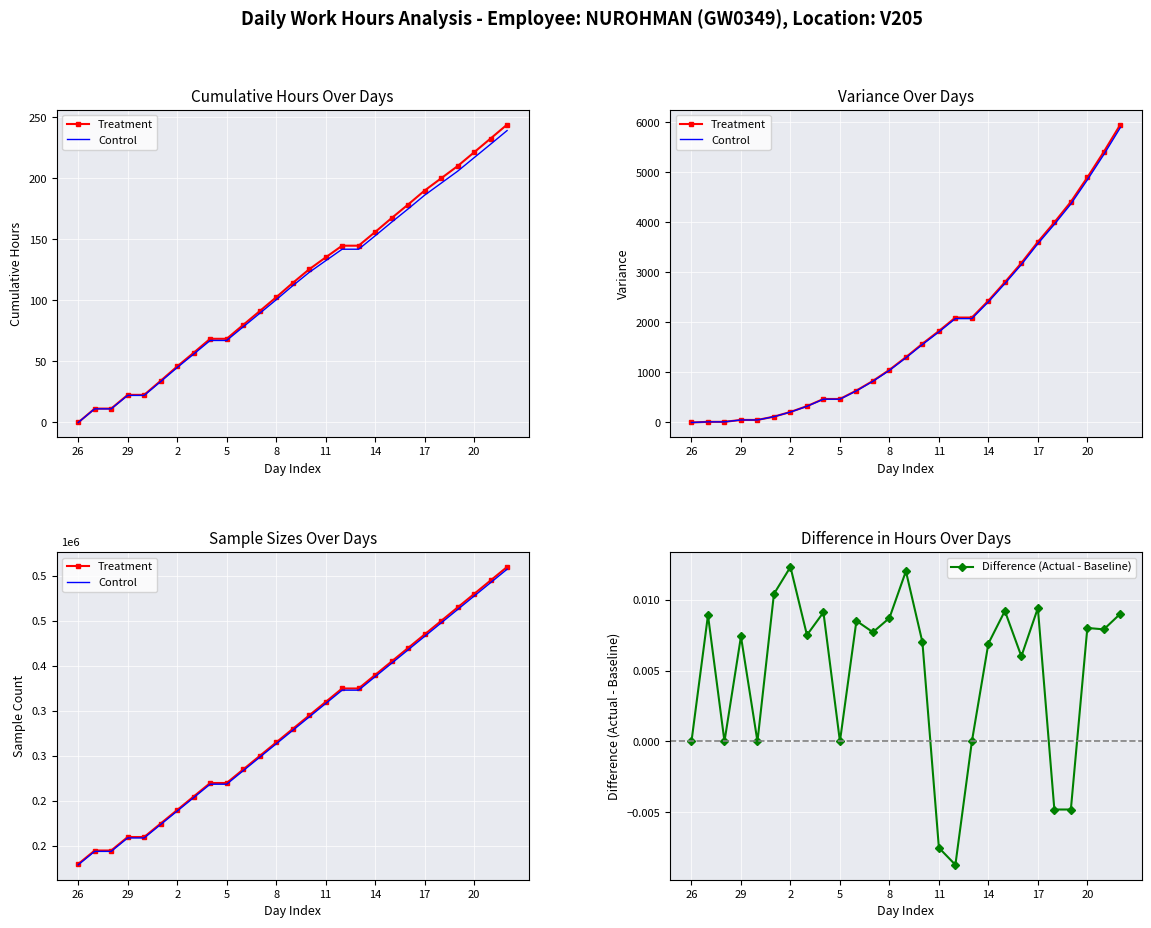

True or false: Difference (Actual - Baseline) has more than 0 interior local peaks.

True